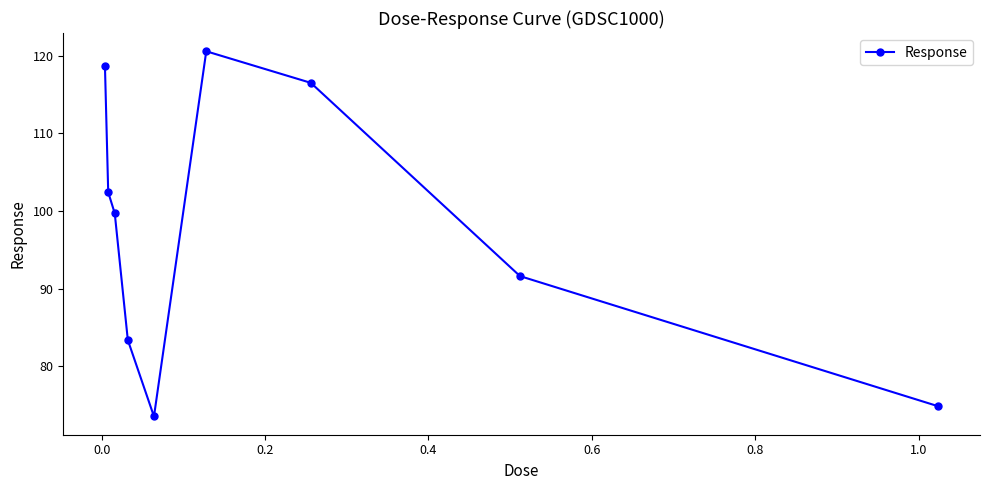

What is the minimum value shown in the chart?

73.6